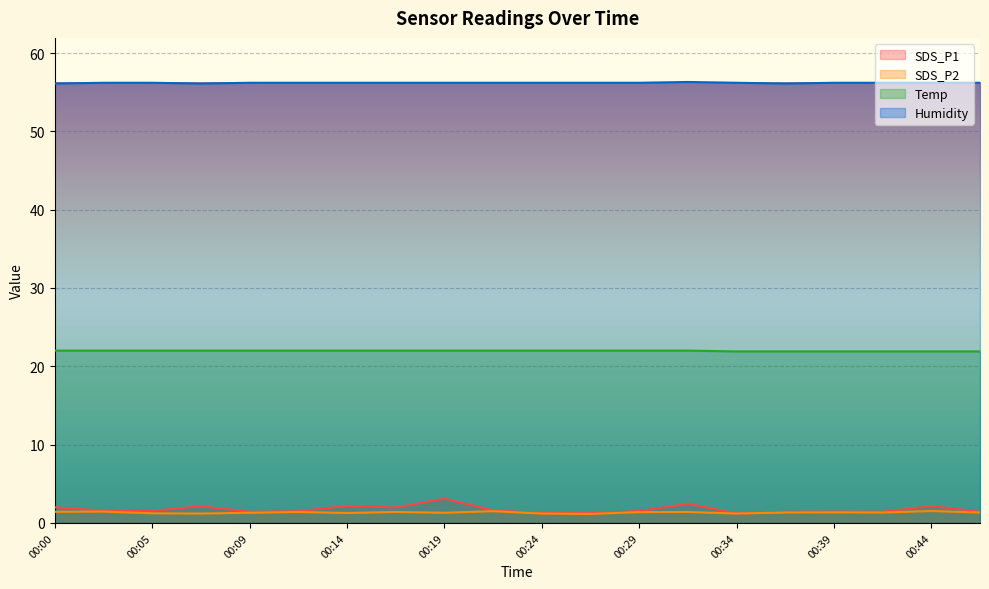

Is the value of SDS_P1 at 00:09 greater than the value of SDS_P2 at 00:17?

Yes